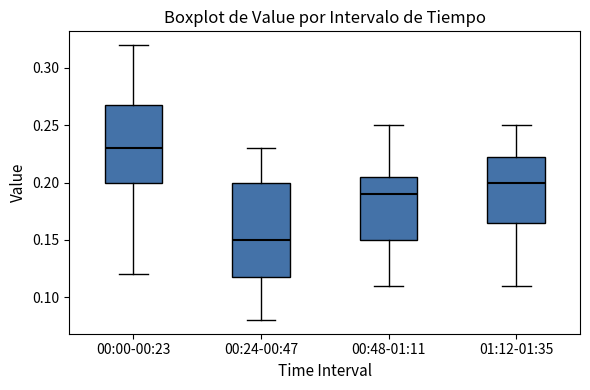

Which box has the highest median line?

00:00-00:23